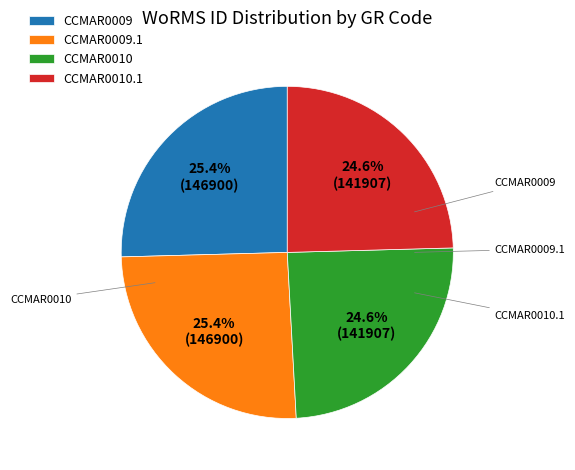

Does CCMAR0010.1 represent more than half of the total?

No